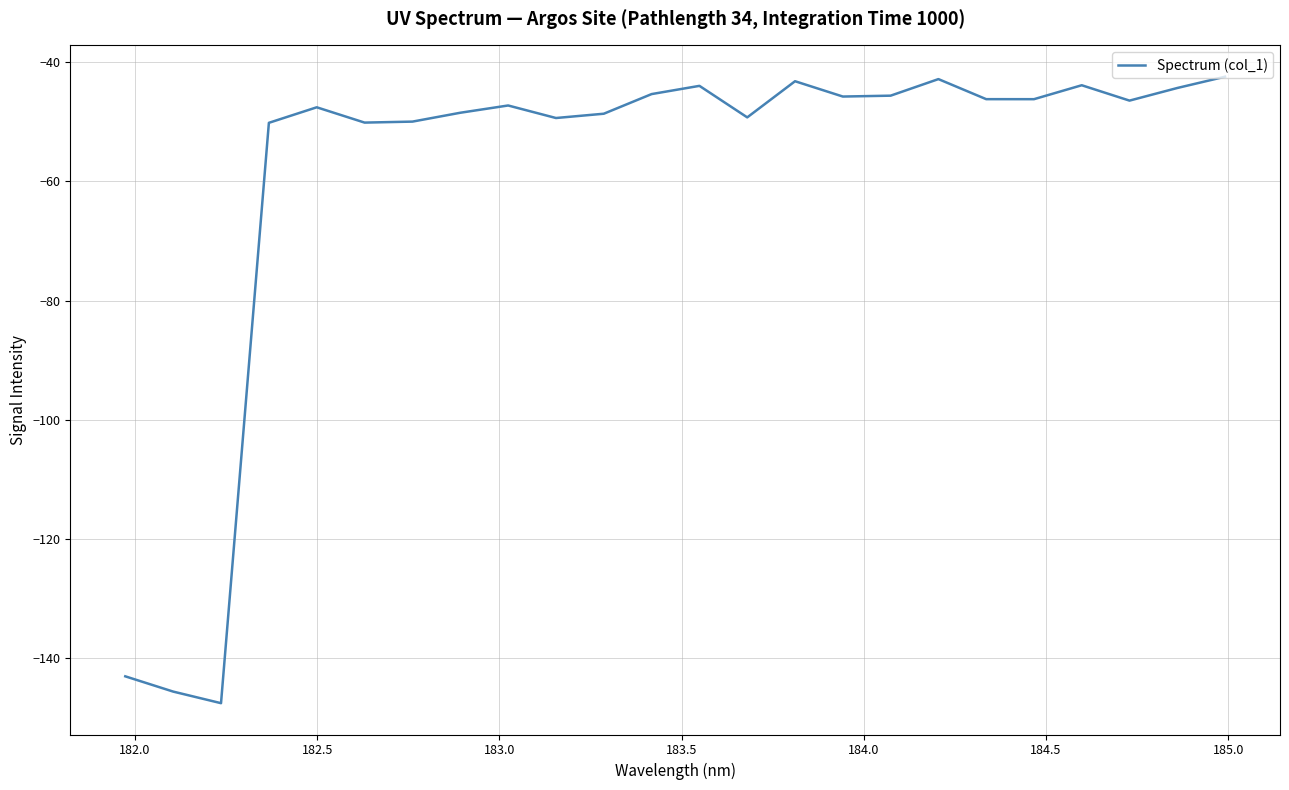

What is the smallest value displayed?

-147.6